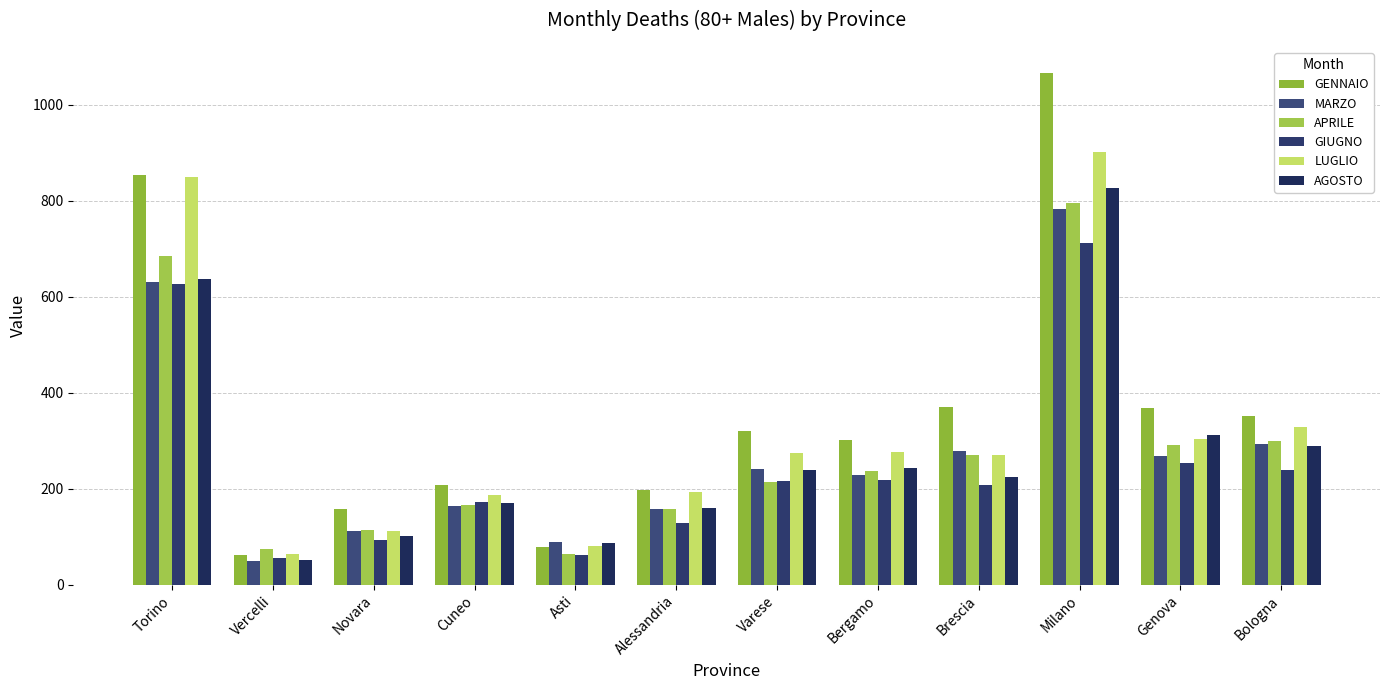

What are all the series names shown in the legend?

GENNAIO, MARZO, APRILE, GIUGNO, LUGLIO, AGOSTO